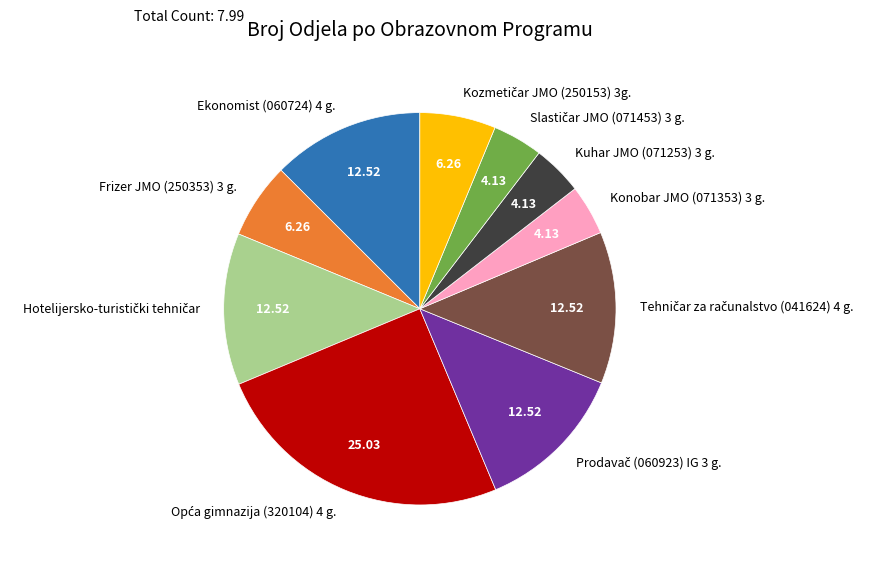

Do Frizer JMO (250353) 3 g. and Kuhar JMO (071253) 3 g. together represent more than half of the pie?

No